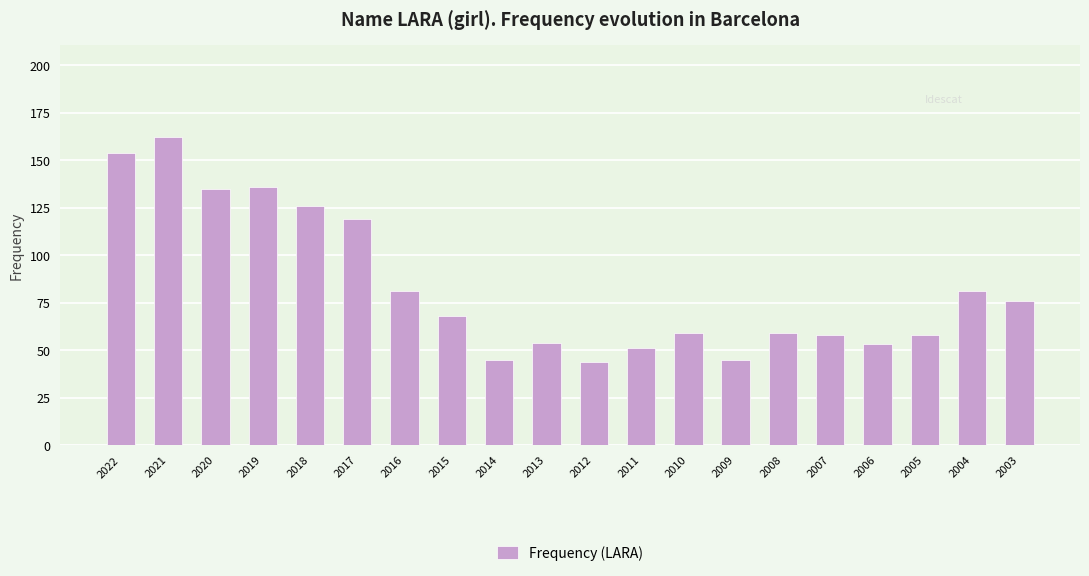

The chart shows a value of 126 at 2018. True or false?

True